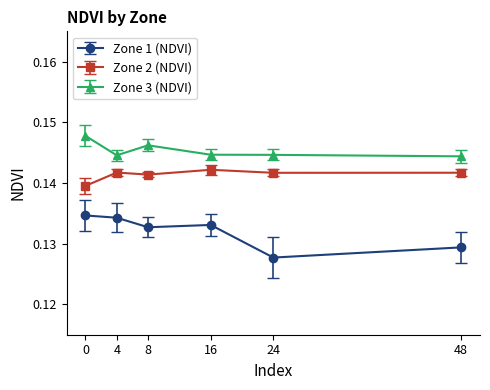

Rank the series by their average value, from lowest to highest.

Zone 1 (NDVI), Zone 2 (NDVI), Zone 3 (NDVI)